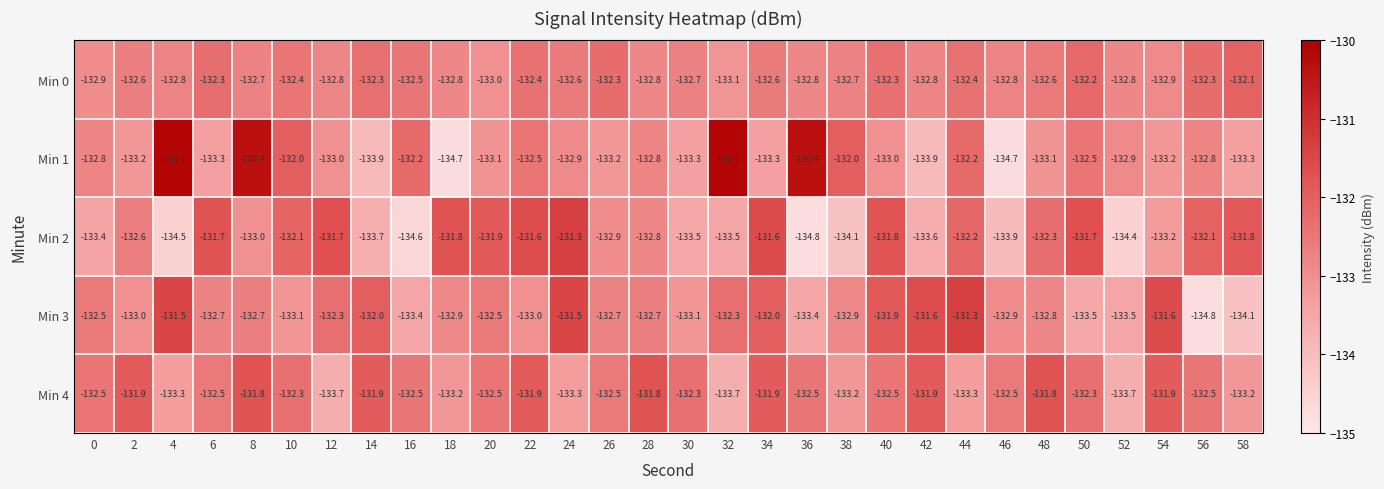

True or false: Min 1 has a value of -192.7 at 20.

False